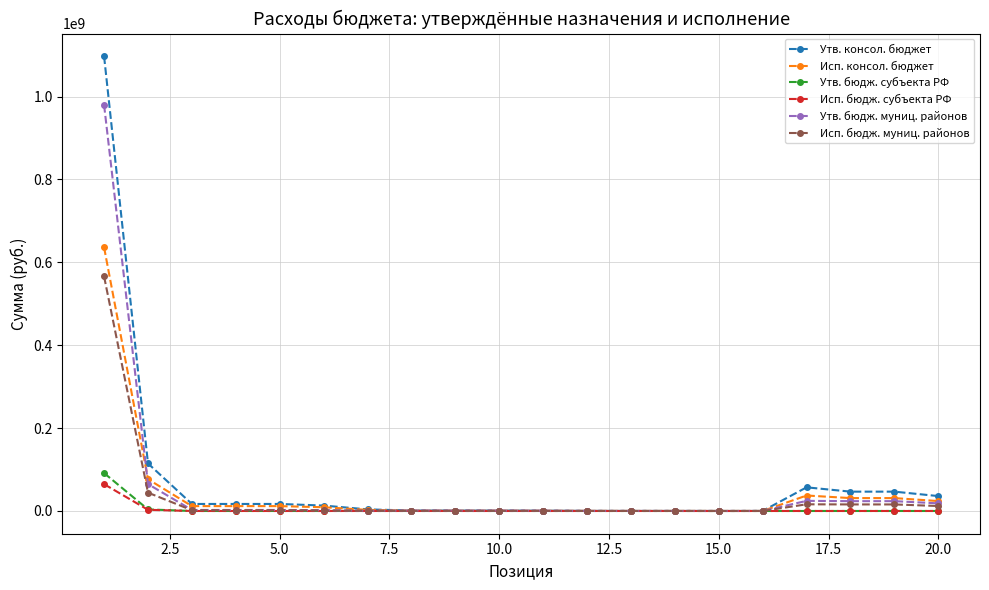

What is the maximum value shown in the chart?

1097043989.7